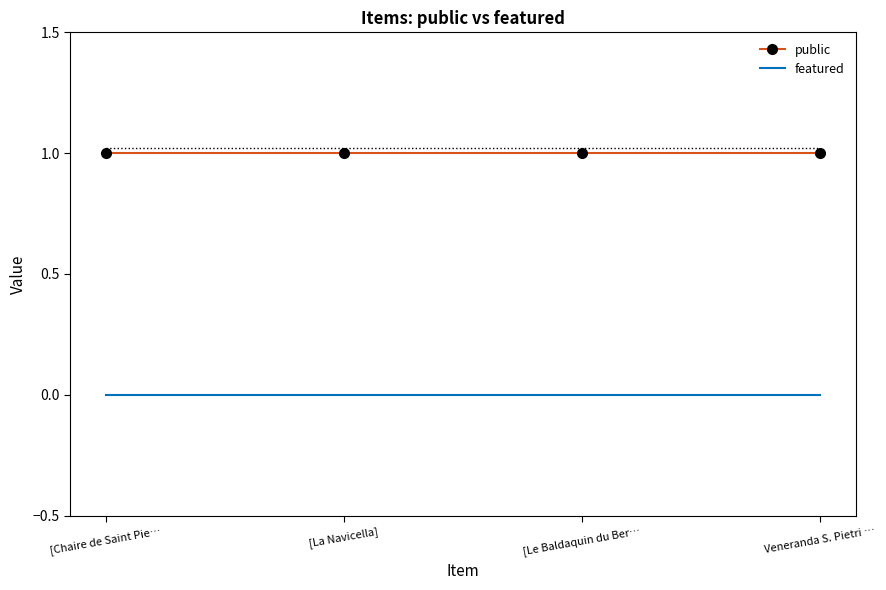

True or false: public and featured cross at least once.

False